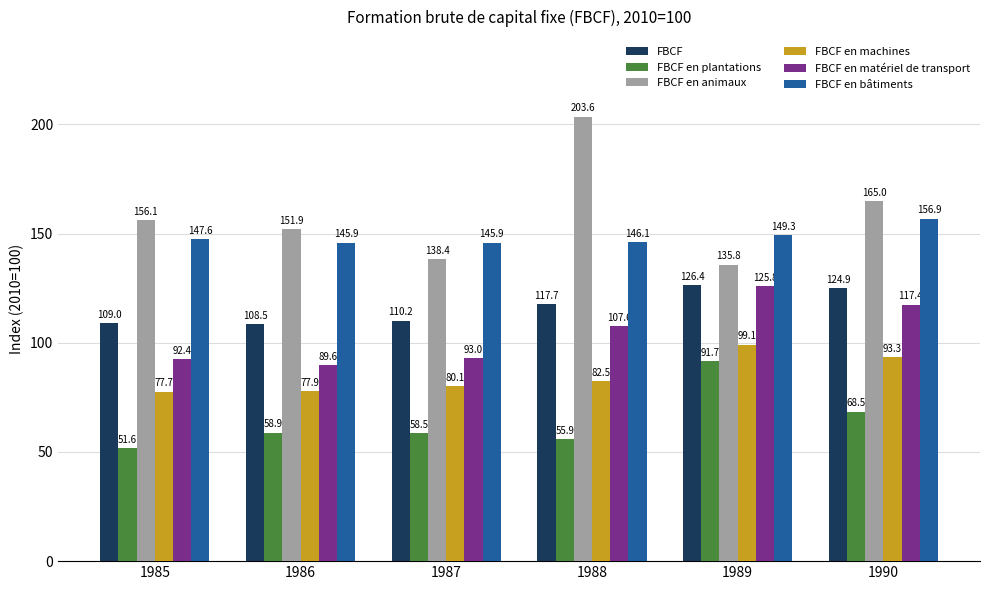

What is the highest value of the FBCF series?

126.4